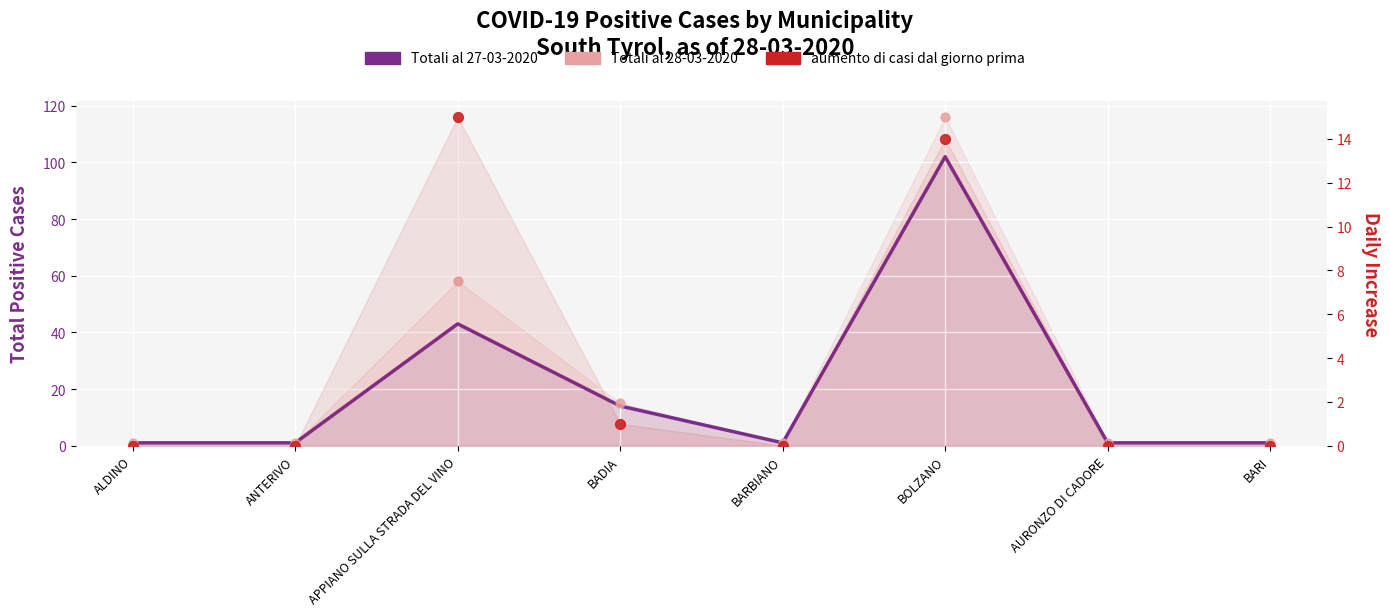

At which category is the sum across all series the highest?

BOLZANO